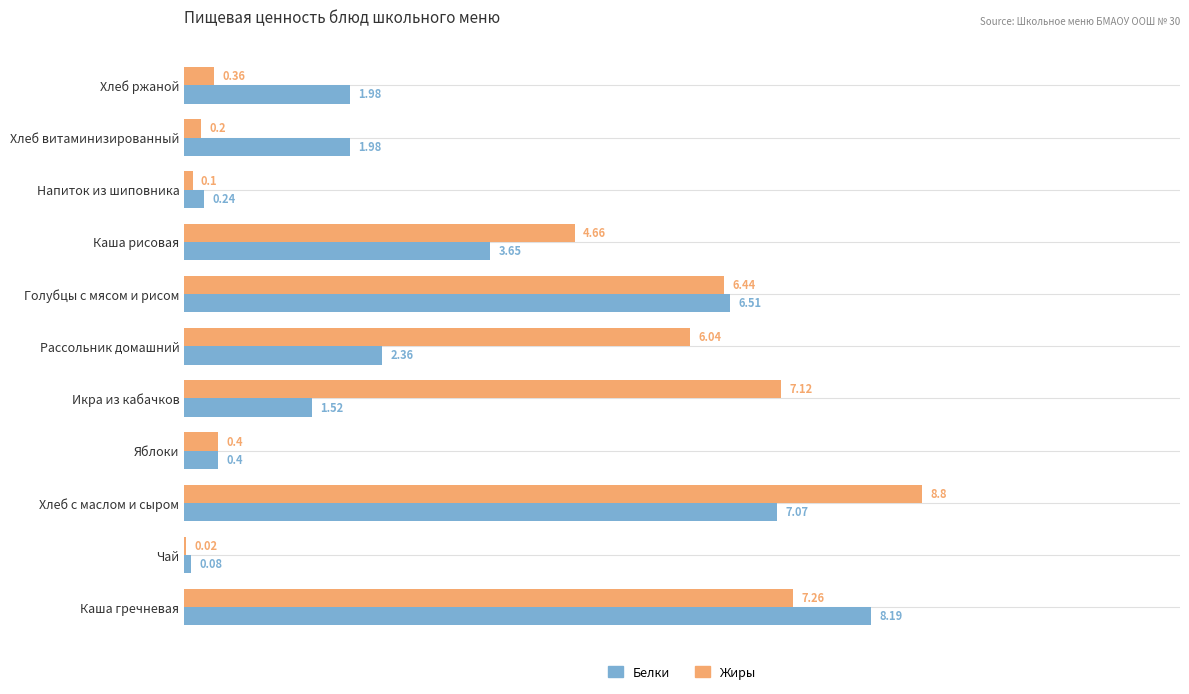

At which label is Белки closest to 4?

Каша рисовая